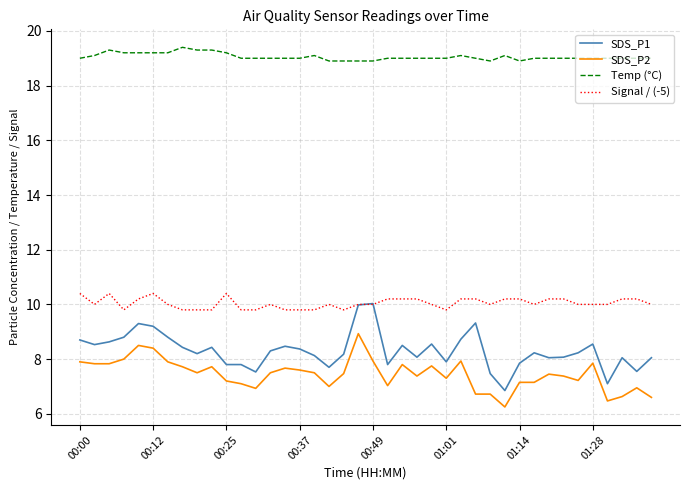

Which series has the largest range (max minus min)?

SDS_P1